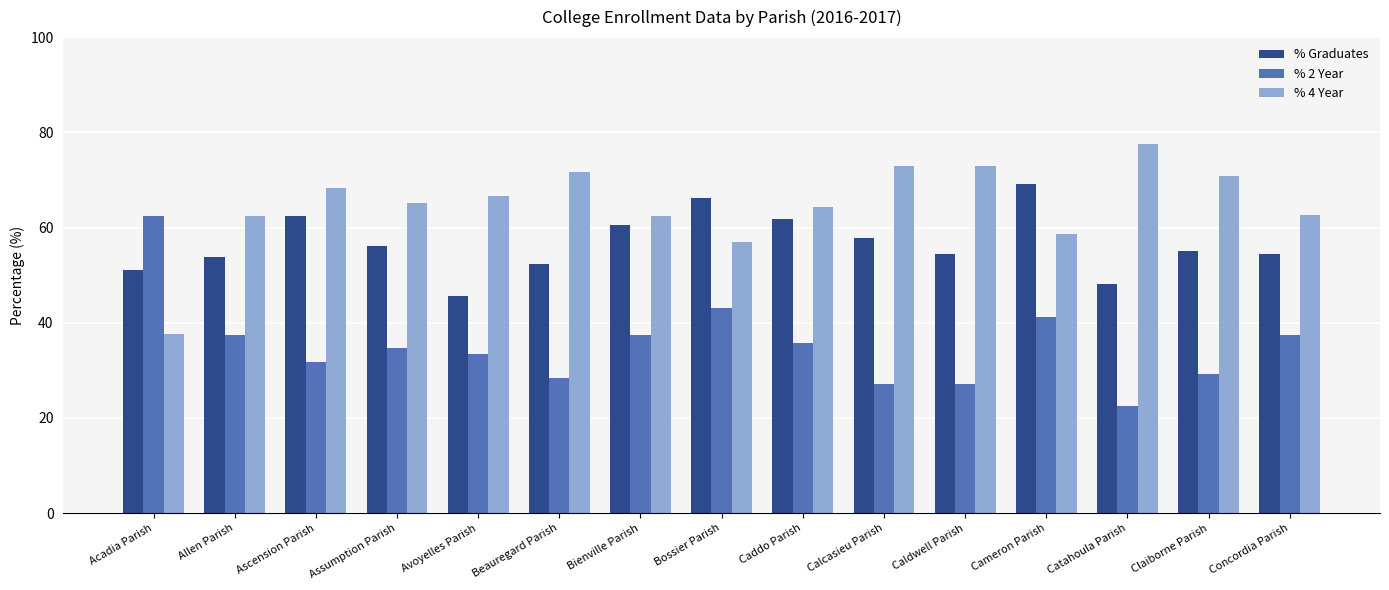

What is the difference between the highest and lowest values at Beauregard Parish?

43.1